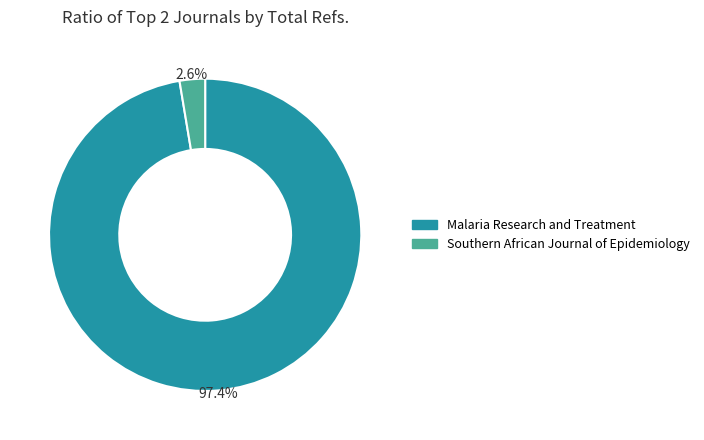

Do Malaria Research and Treatment and Southern African Journal of Epidemiology together represent more than half of the pie?

Yes